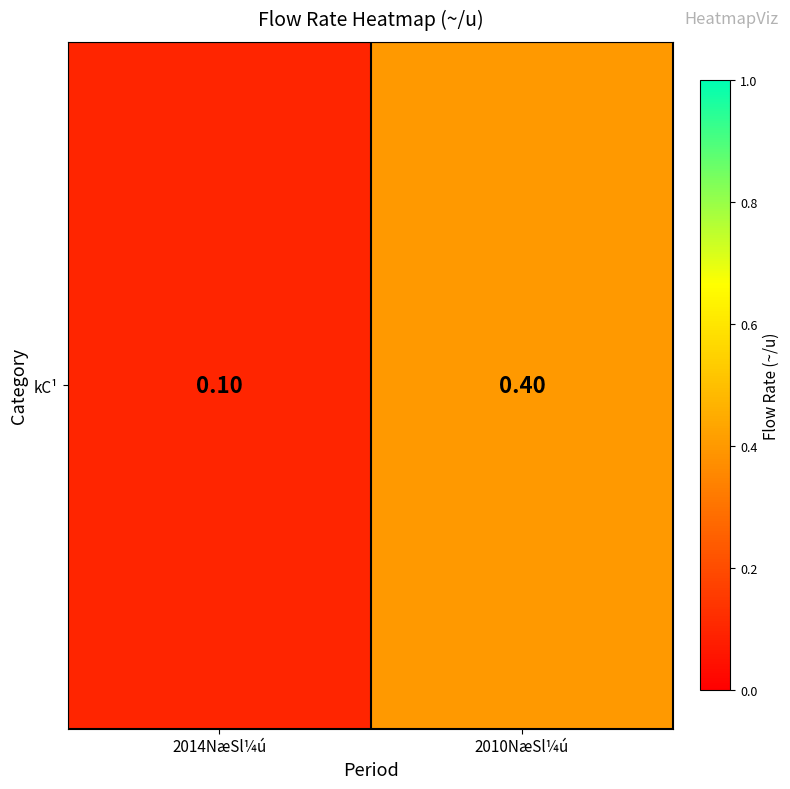

Reading left to right, extract all data points from this chart.

2014NæSl¼ú=0.1	2010NæSl¼ú=0.4